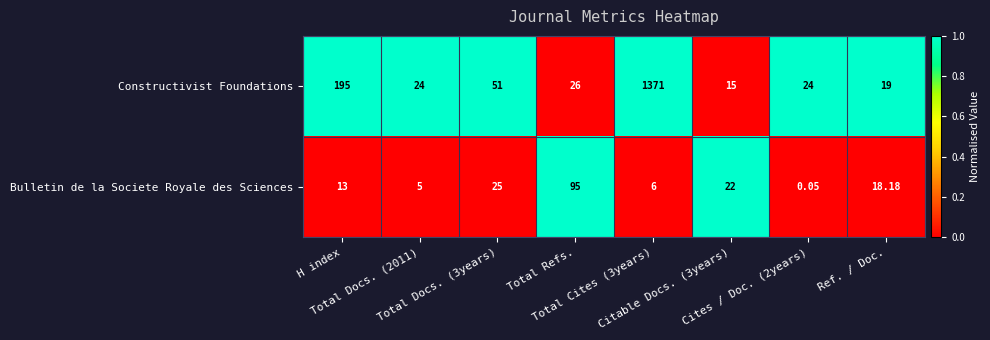

List the series in order of their peak value, lowest first.

Bulletin de la Societe Royale des Sciences, Constructivist Foundations